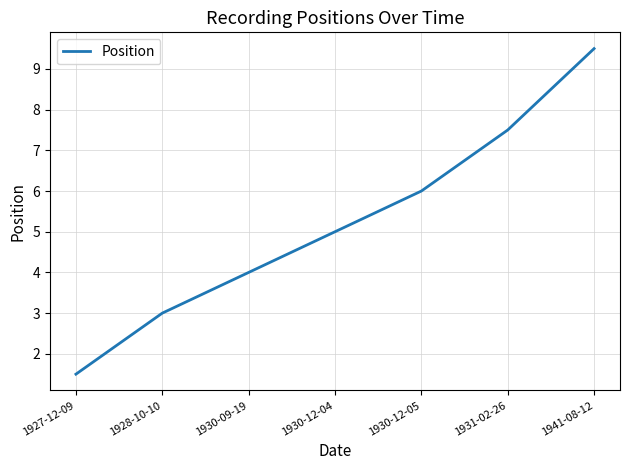

Is it true that the value at 1941-08-12 is 9.5?

True